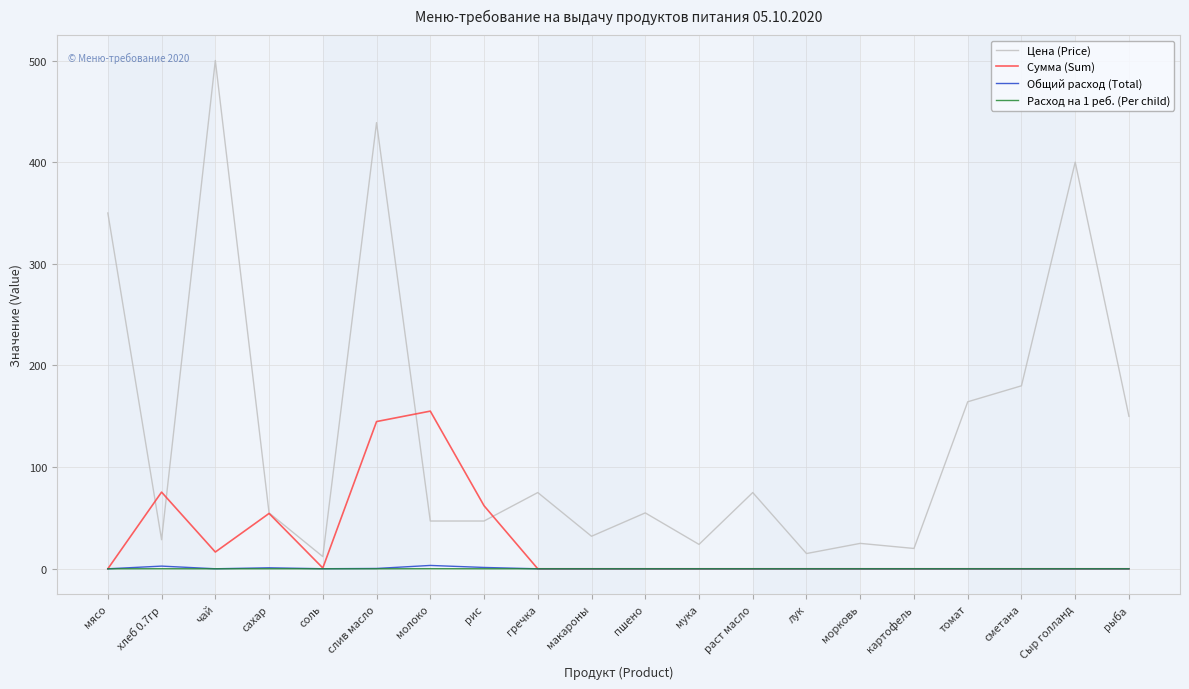

How many lines are shown in the chart?

4